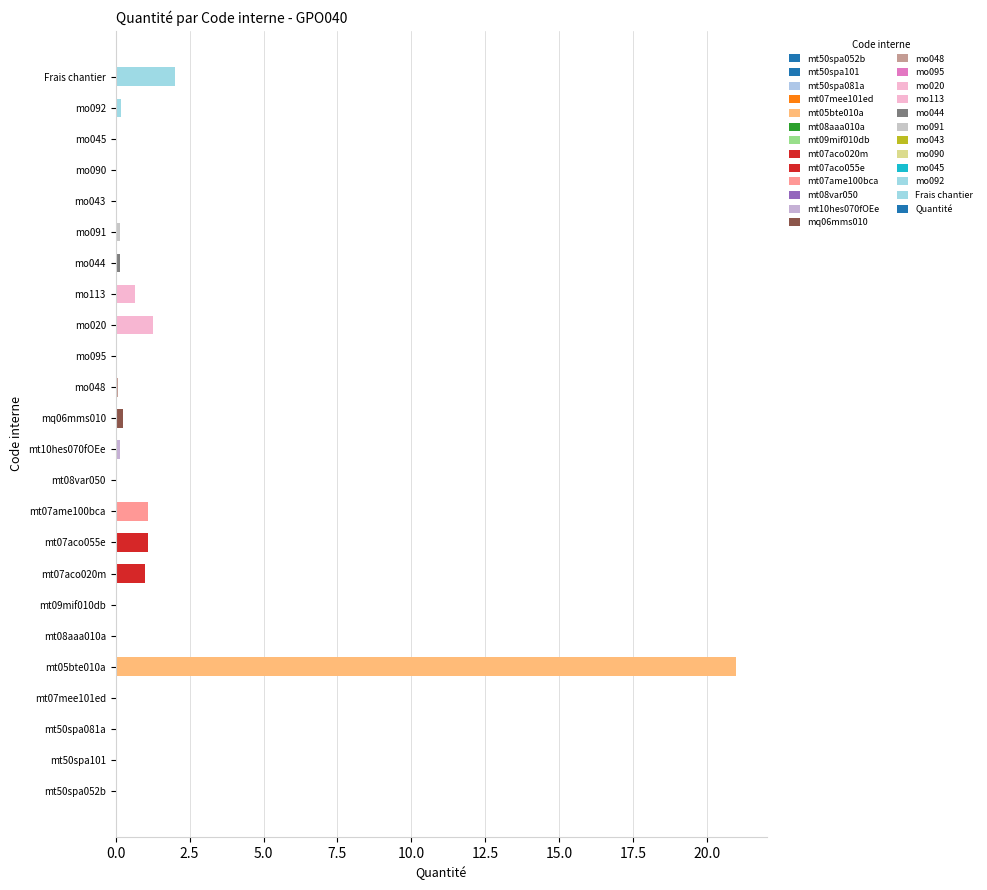

At which label is the value closest to 10?

Frais chantier